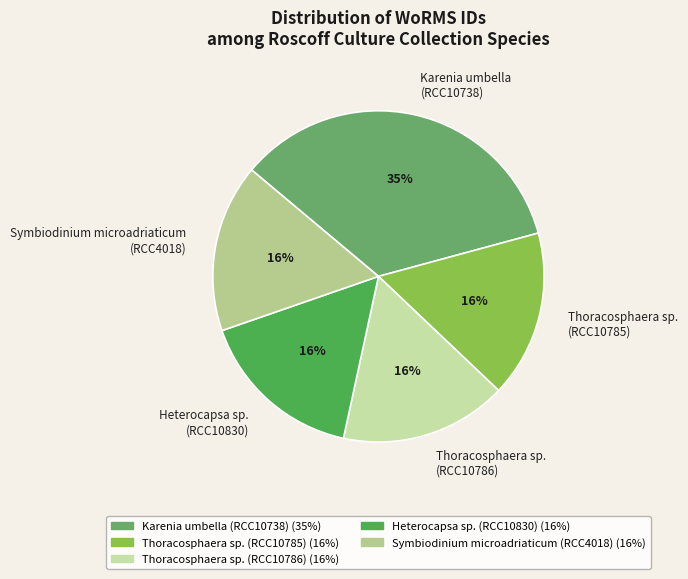

To the nearest percent, what is the average slice percentage?

20%